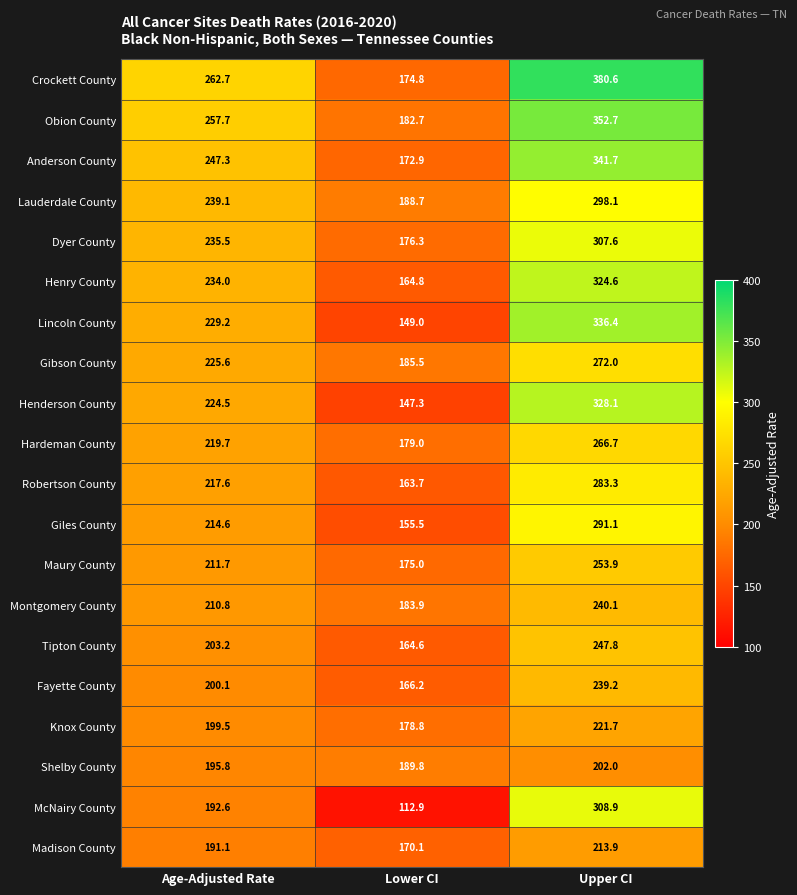

What is the sum of all Lincoln County values?

714.6